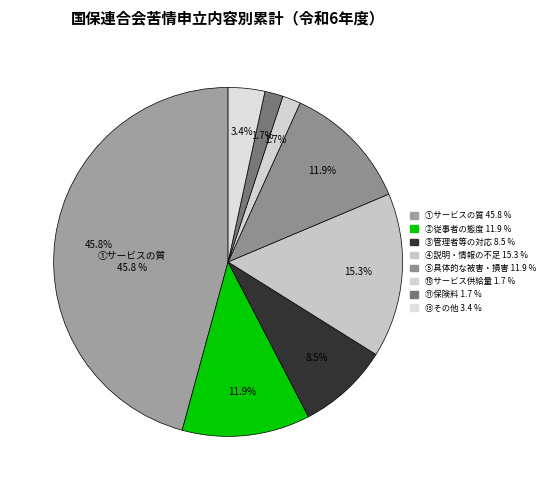

To the nearest percent, what is the difference between the largest and smallest slice percentages?

44%